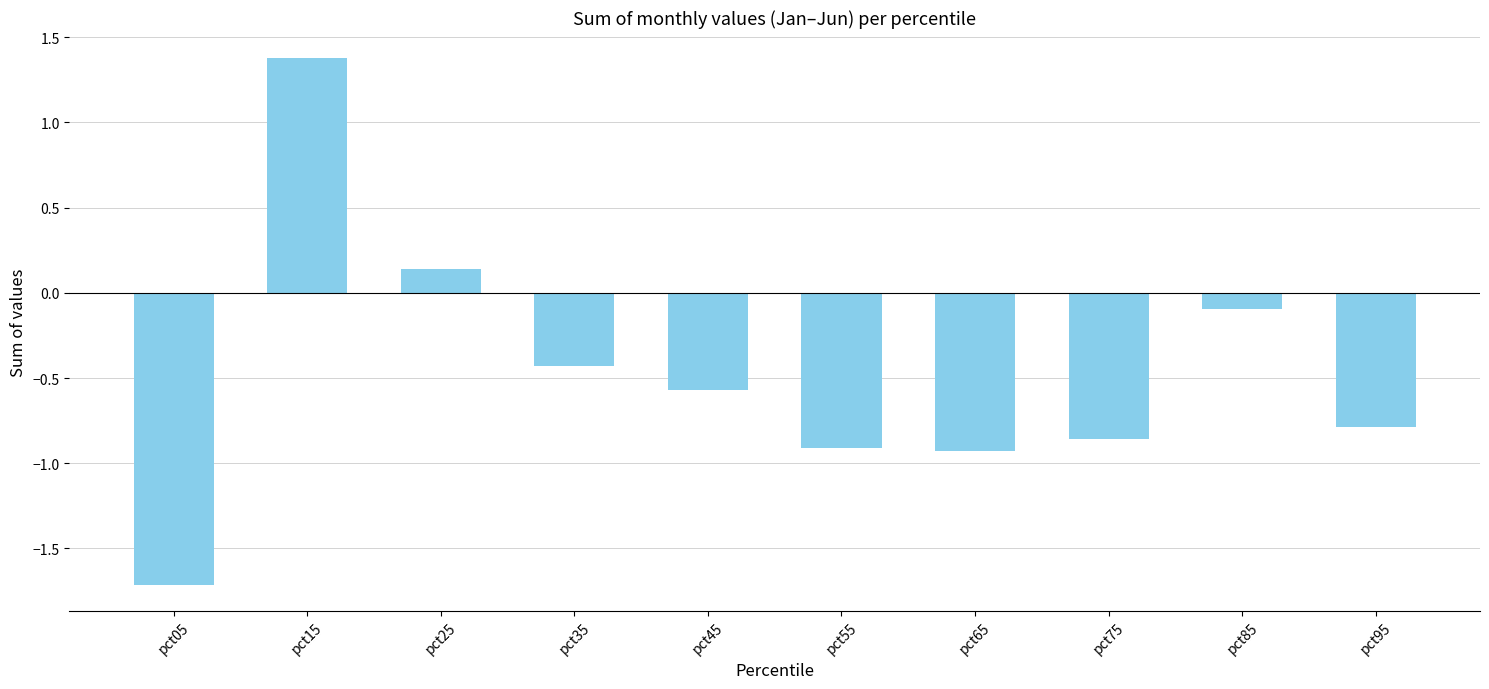

What is the average value?

-0.5